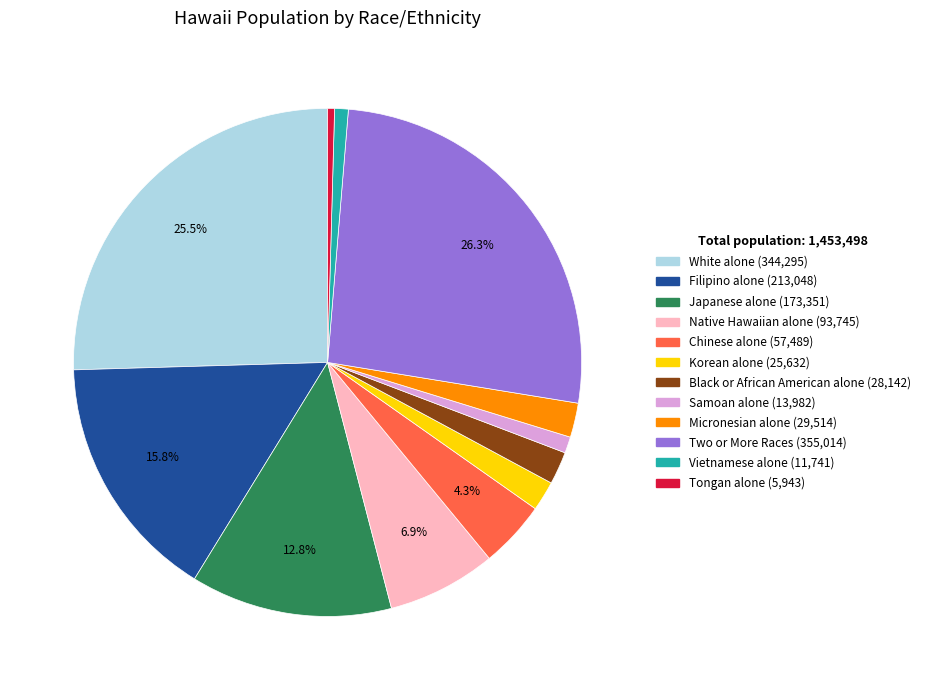

Combined, do Two or More Races and Filipino alone account for over 50%?

No